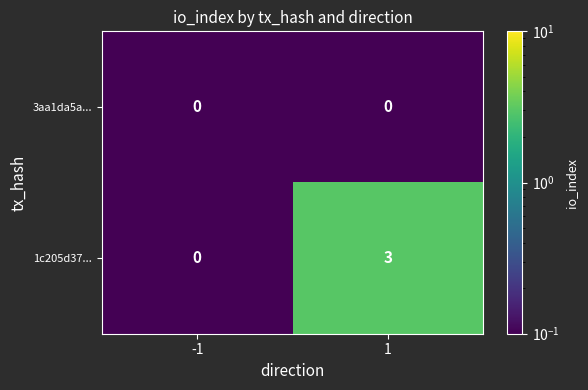

How many data points does each series have?

2